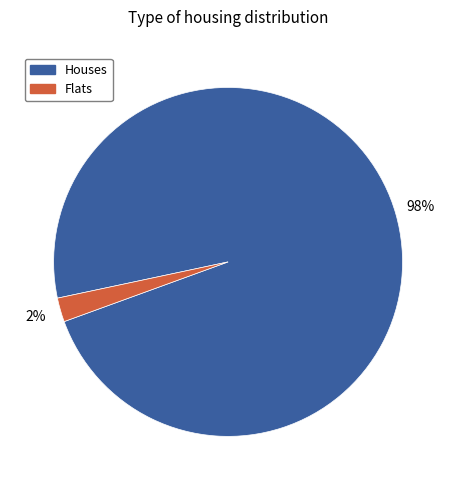

Rank the categories by value from highest to lowest.

Houses, Flats